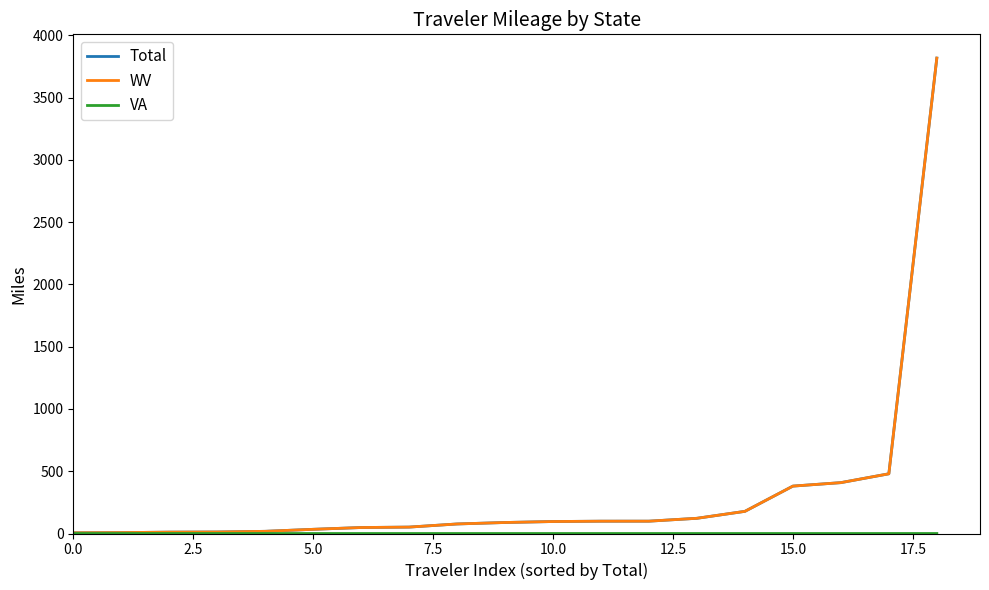

Which series has the widest spread of values?

Total